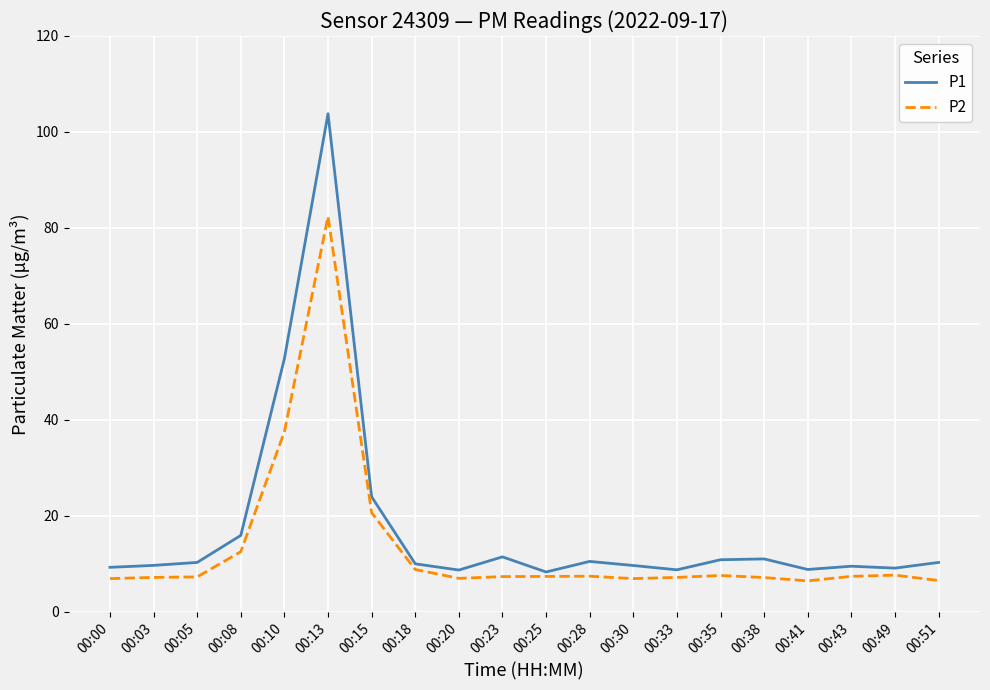

How many lines are shown in the chart?

2